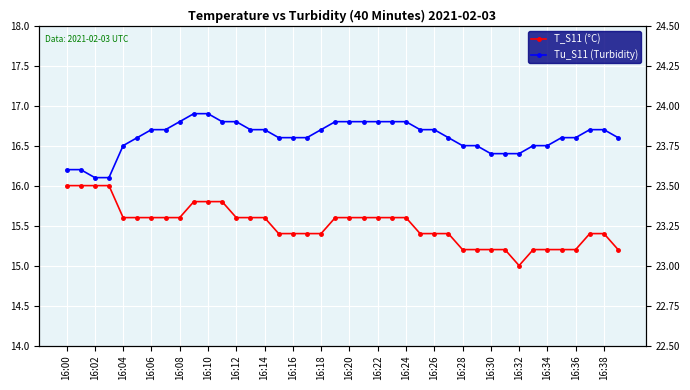

True or false: Tu_S11 (Turbidity) and T_S11 (°C) intersect in this chart.

False